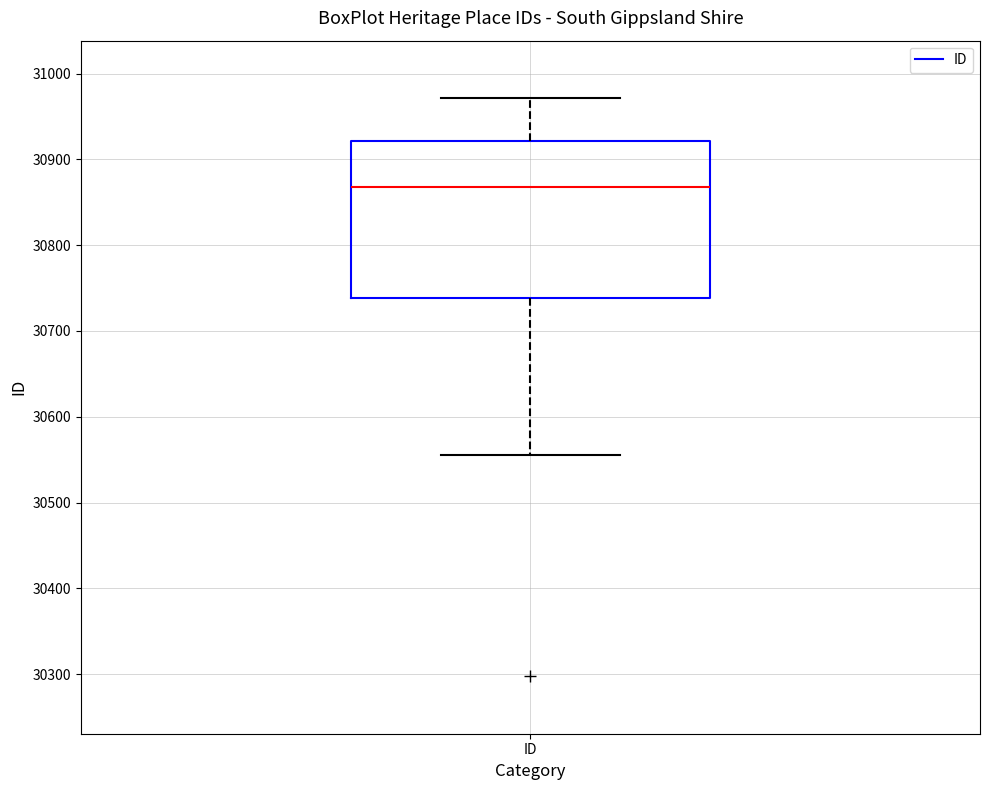

Where does the median line of the box for ID sit on the y-axis? The values are not printed on the chart, so give them approximately, as read against the axis.

30870